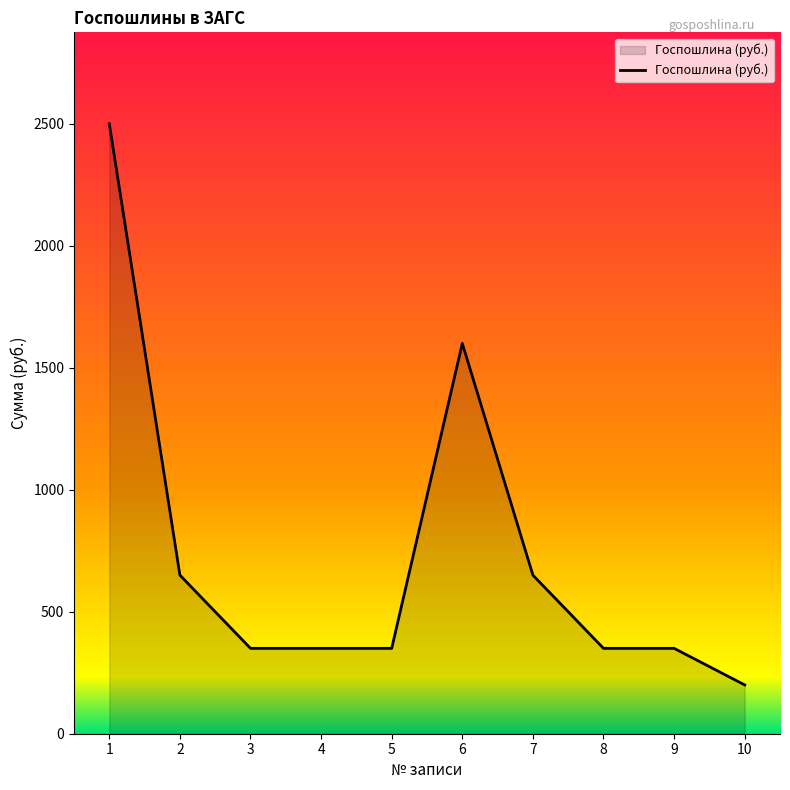

What is the maximum value shown in the chart?

2500